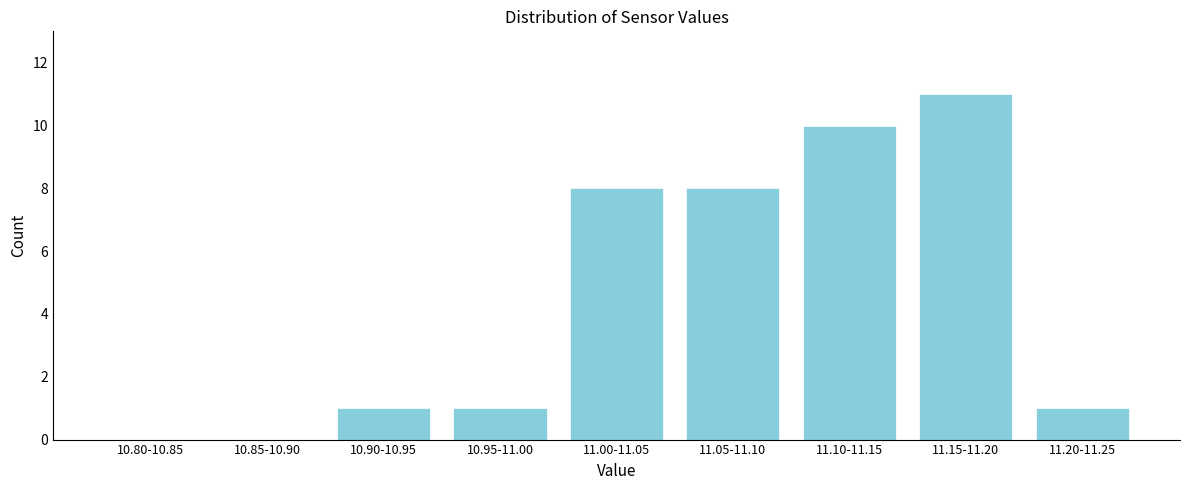

Reading right to left, transcribe all the data shown in this chart.

11.20-11.25=1	11.15-11.20=11	11.10-11.15=10	11.05-11.10=8	11.00-11.05=8	10.95-11.00=1	10.90-10.95=1	10.85-10.90=0	10.80-10.85=0